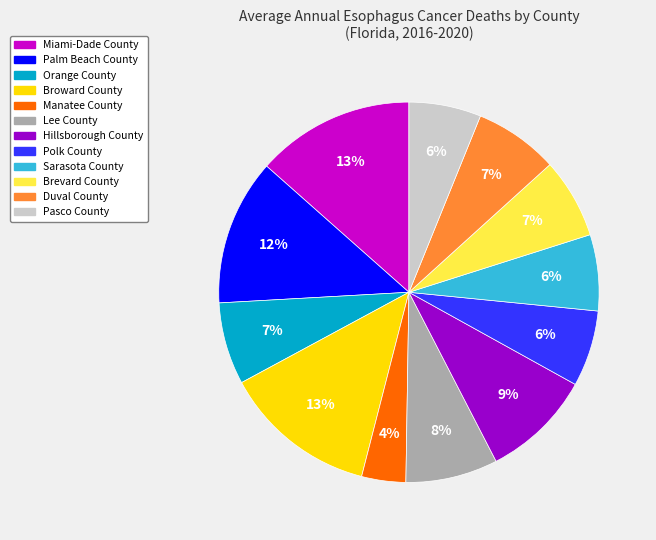

Does Hillsborough County represent more than half of the total?

No